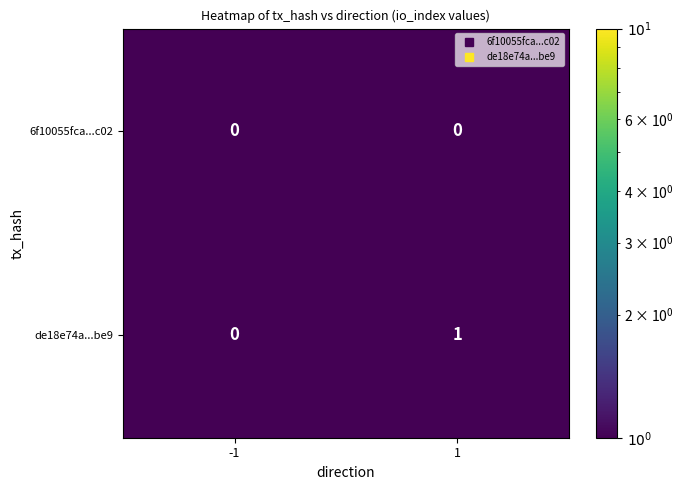

How many series are shown in this chart?

2